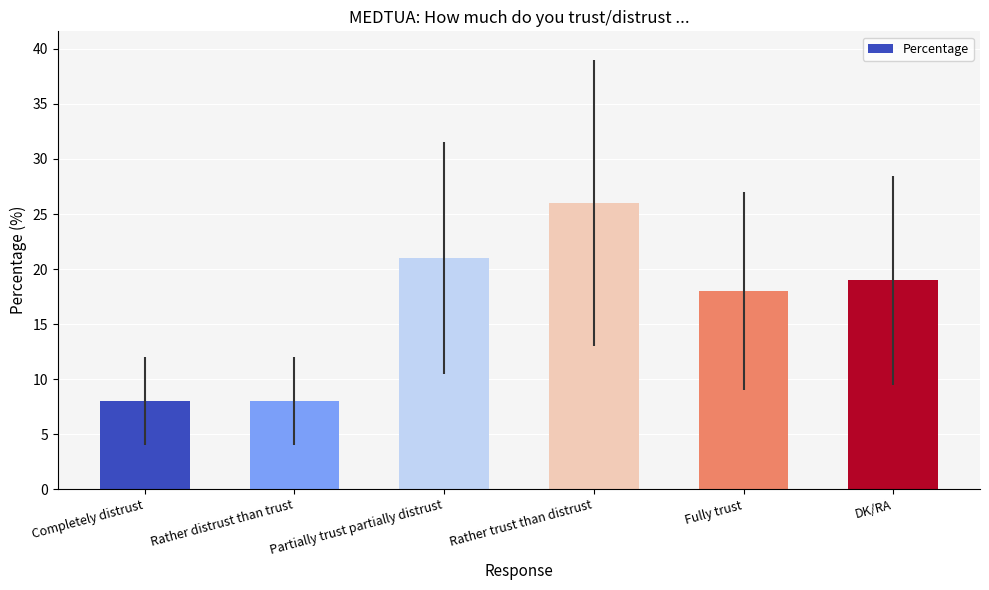

What is the label of the 4th bar from the left?

Rather trust than distrust